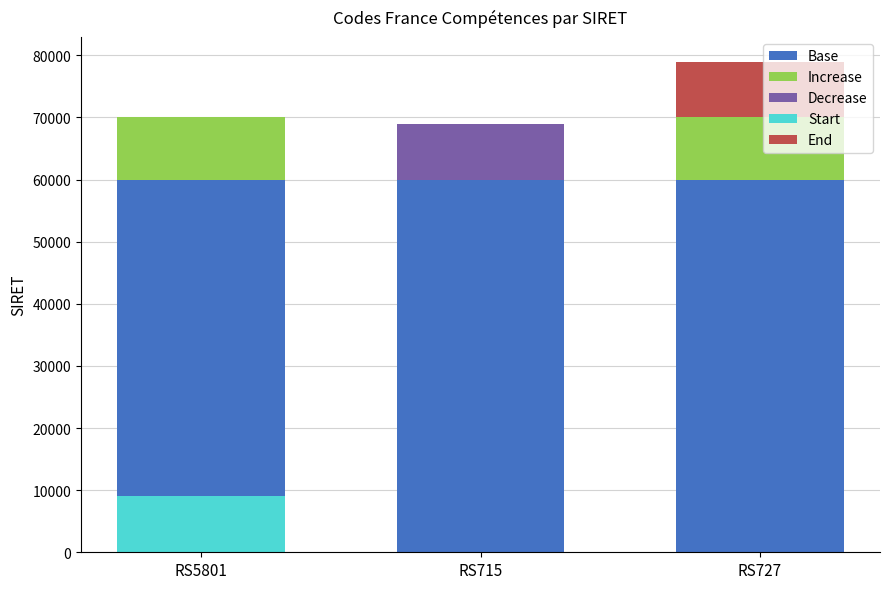

At RS5801, list the series in order from largest to smallest.

Base, Increase, Start, Decrease, End